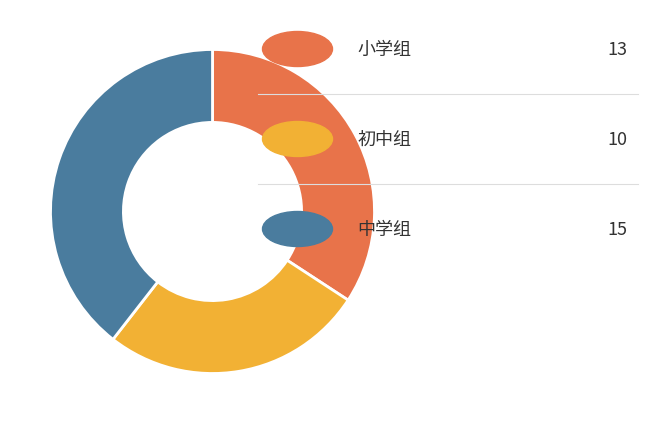

How many slices are in this pie chart?

3